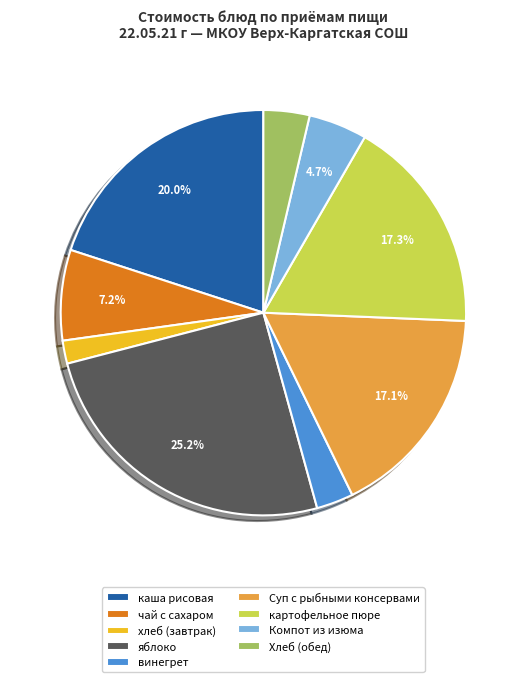

How many segments does this pie chart have?

9